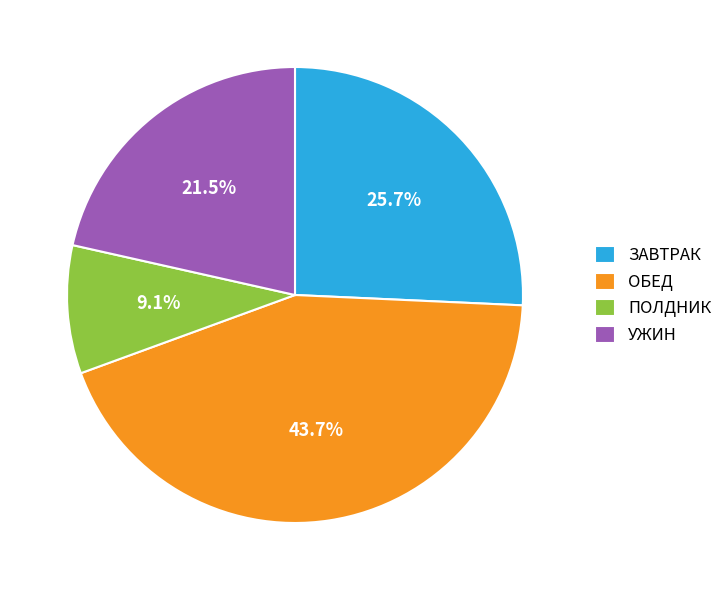

Which category has the smallest portion of the pie?

ПОЛДНИК